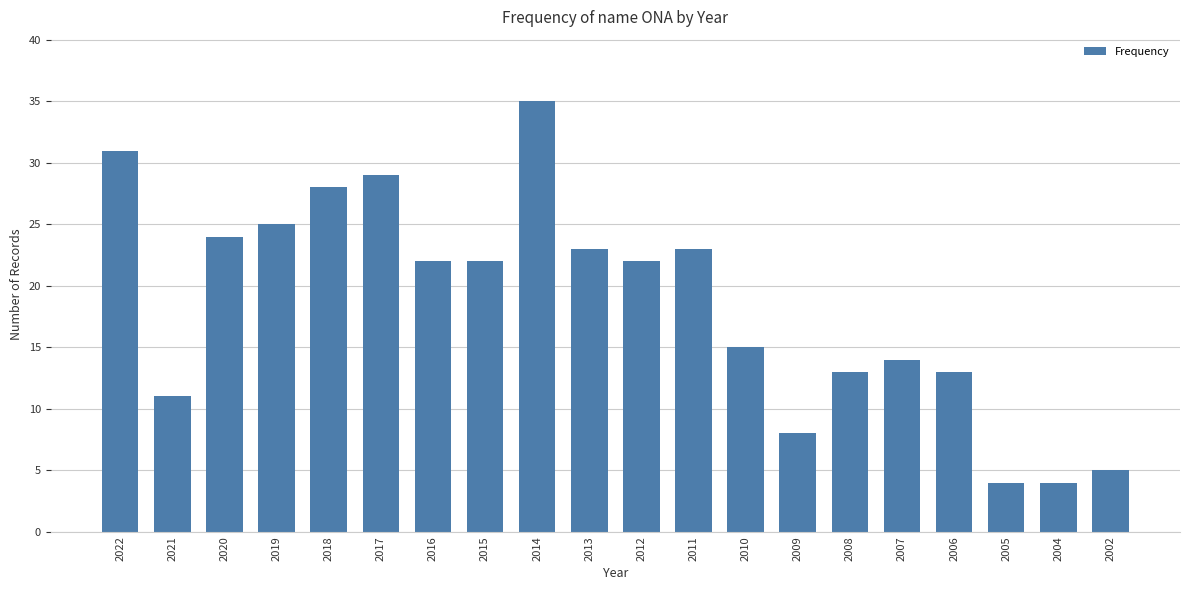

Reading left to right, extract all data points from this chart.

31	11	24	25	28	29	22	22	35	23	22	23	15	8	13	14	13	4	4	5